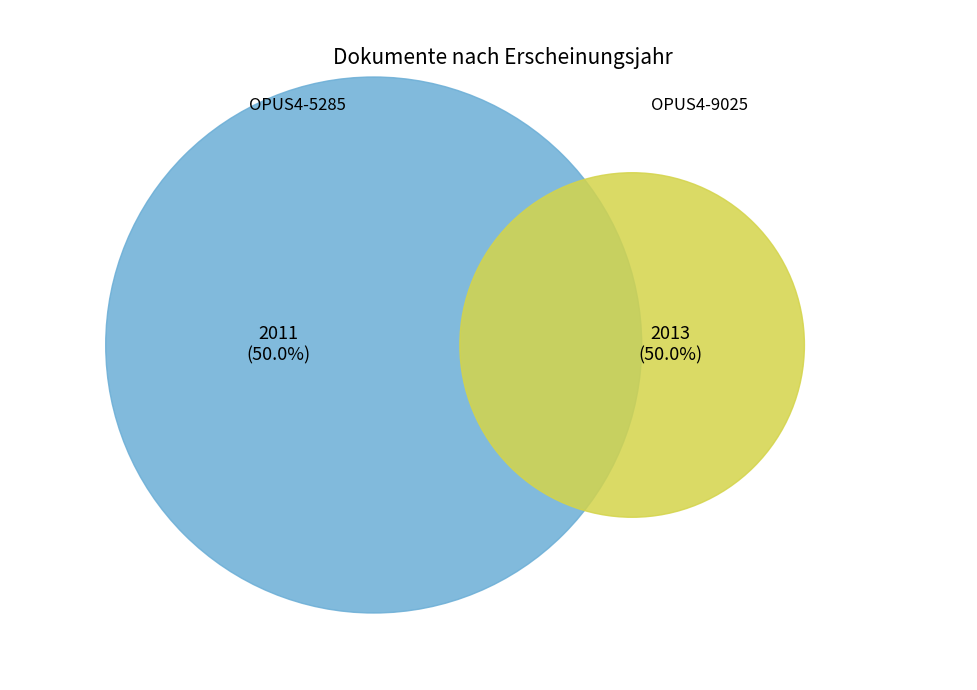

Count the number of slices in the pie.

2